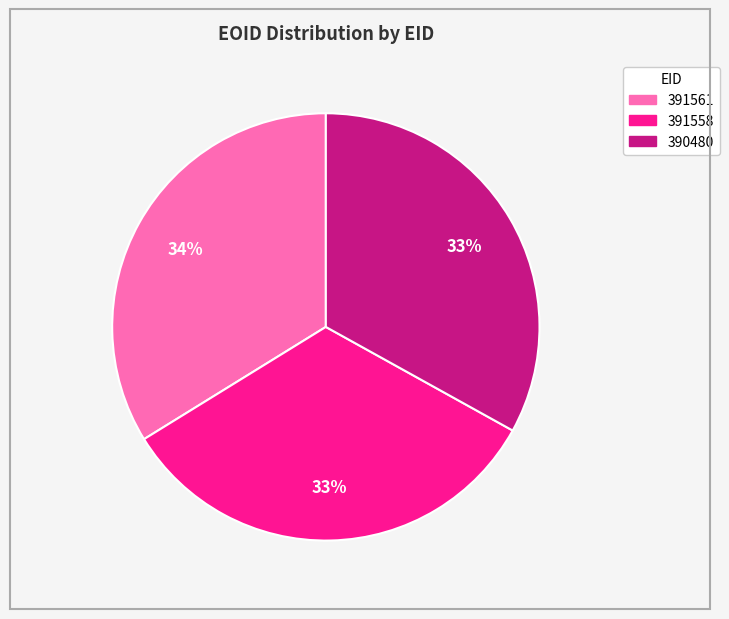

To the nearest percent, what percentage of the pie is 391558?

33%